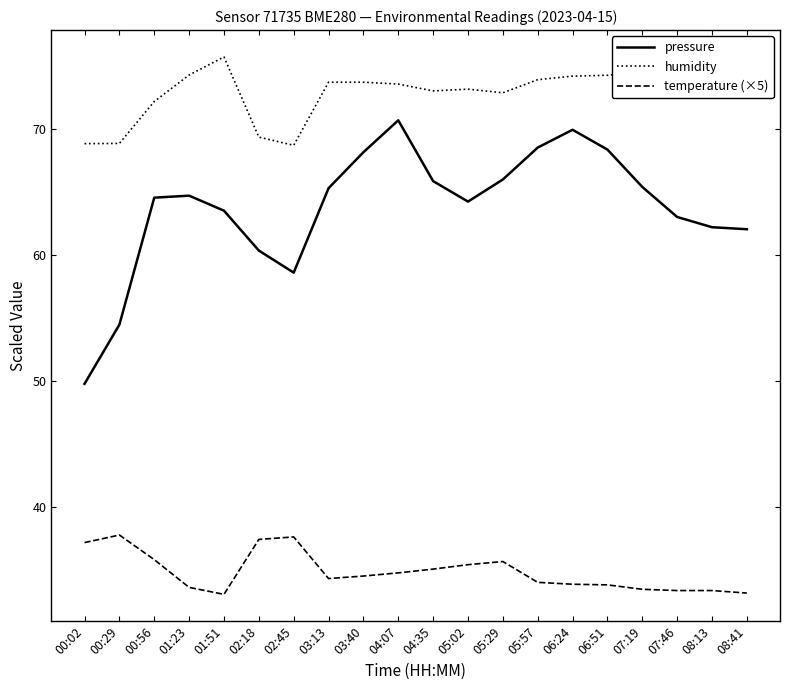

What is the sum of all pressure values?

1275.4